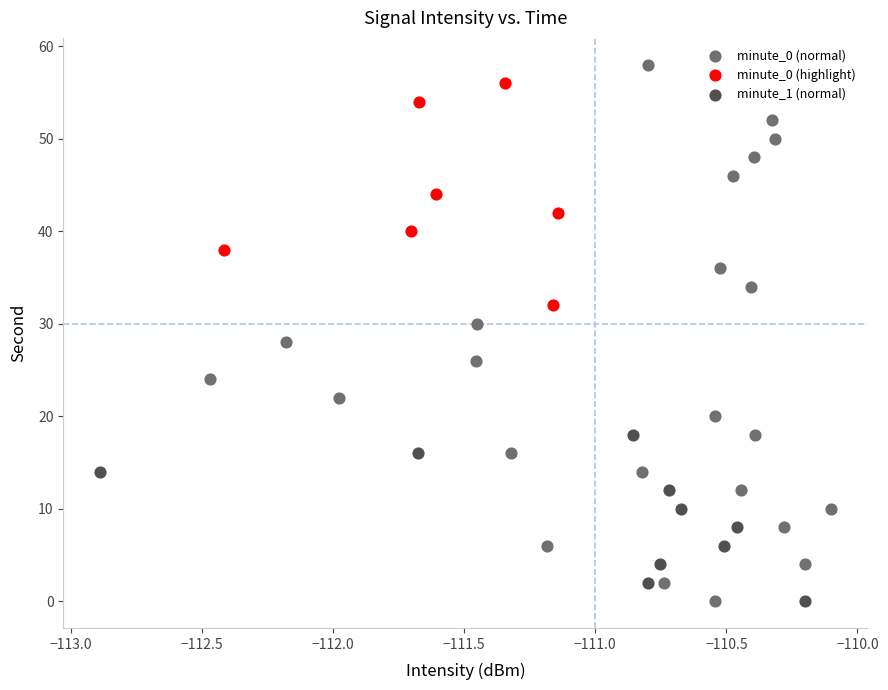

Which series has the widest spread of Y values?

minute_0 (normal)